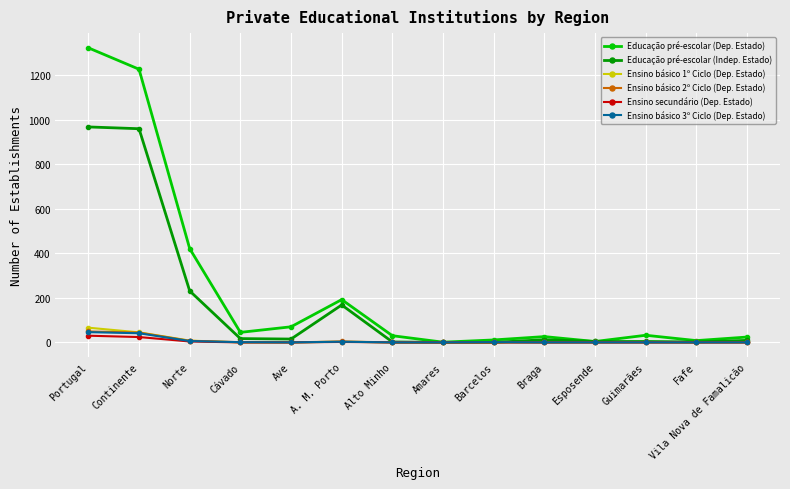

At which label is Educação pré-escolar (Indep. Estado) closest to 483?

Norte